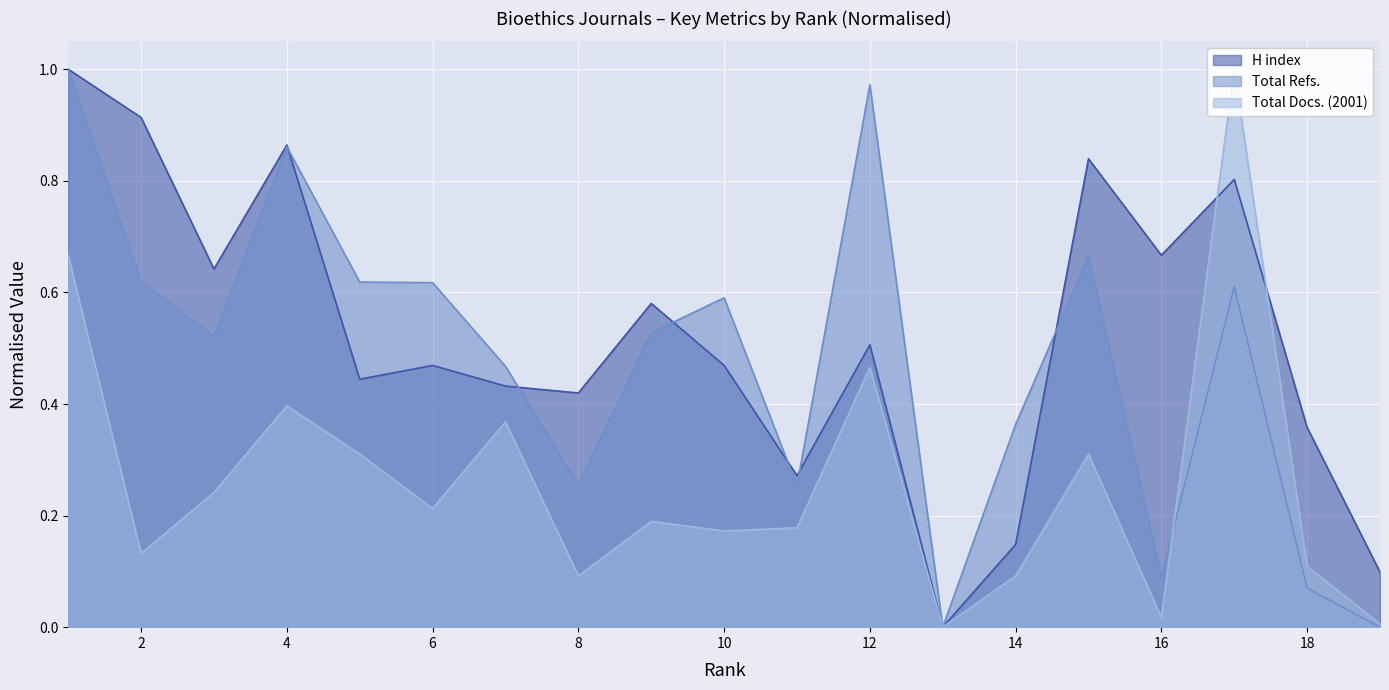

At which label is Total Docs. (2001) closest to 0?

13